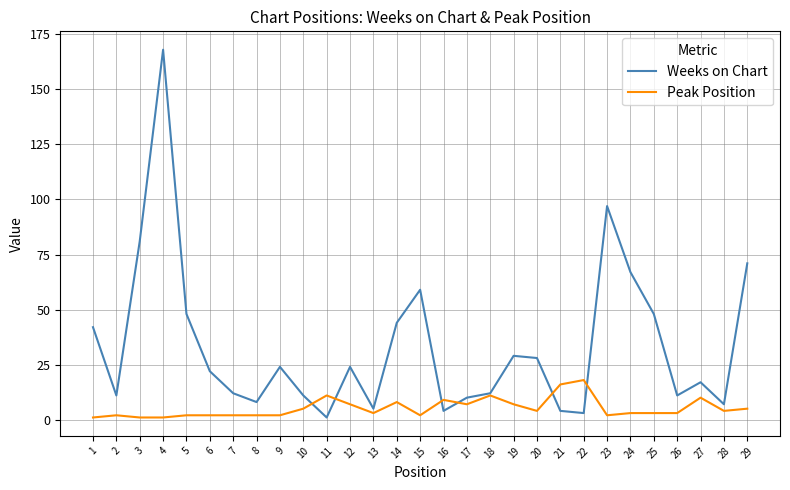

Reading left to right, extract all data points from this chart.

Weeks on Chart: 42	11	81	168	48	22	12	8	24	11	1	24	5	44	59	4	10	12	29	28	4	3	97	67	48	11	17	7	71
Peak Position: 1	2	1	1	2	2	2	2	2	5	11	7	3	8	2	9	7	11	7	4	16	18	2	3	3	3	10	4	5